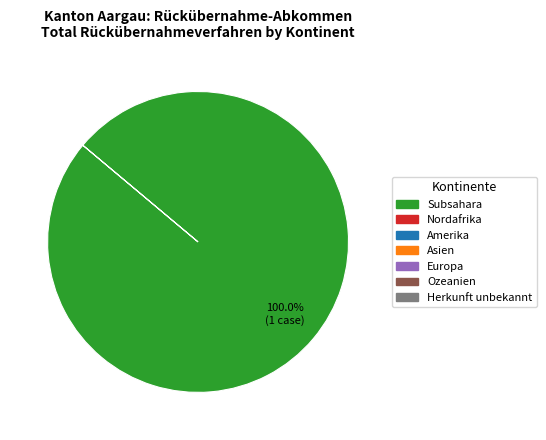

Is there a majority slice in this chart?

Yes